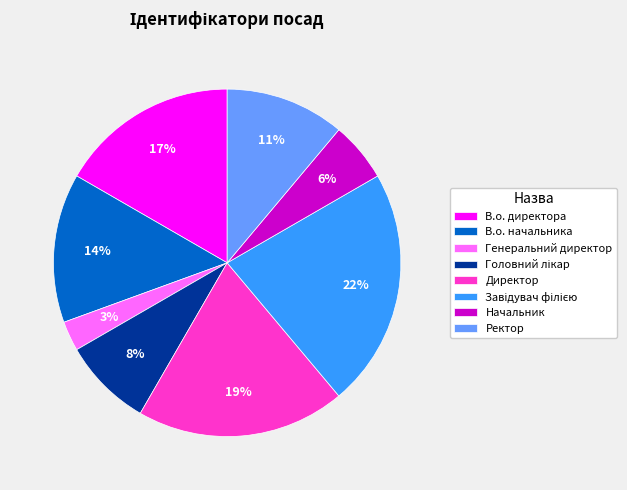

To the nearest percent, what is the difference between the largest and smallest slice percentages?

19%